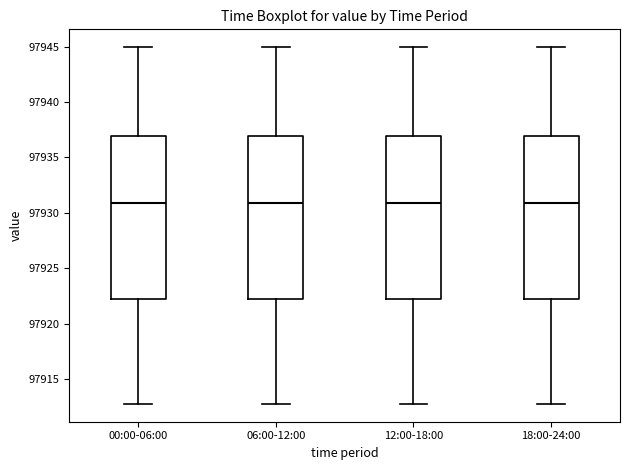

Reading left to right, transcribe this box plot: for each box, give where its median line is, the range the box spans, and where its two whiskers end, as read against the y-axis. The values are not printed on the chart, so give them approximately, as read against the axis.

00:00-06:00: median 97931, box 97922 to 97937, whiskers 97913 to 97945
06:00-12:00: median 97931, box 97922 to 97937, whiskers 97913 to 97945
12:00-18:00: median 97931, box 97922 to 97937, whiskers 97913 to 97945
18:00-24:00: median 97931, box 97922 to 97937, whiskers 97913 to 97945